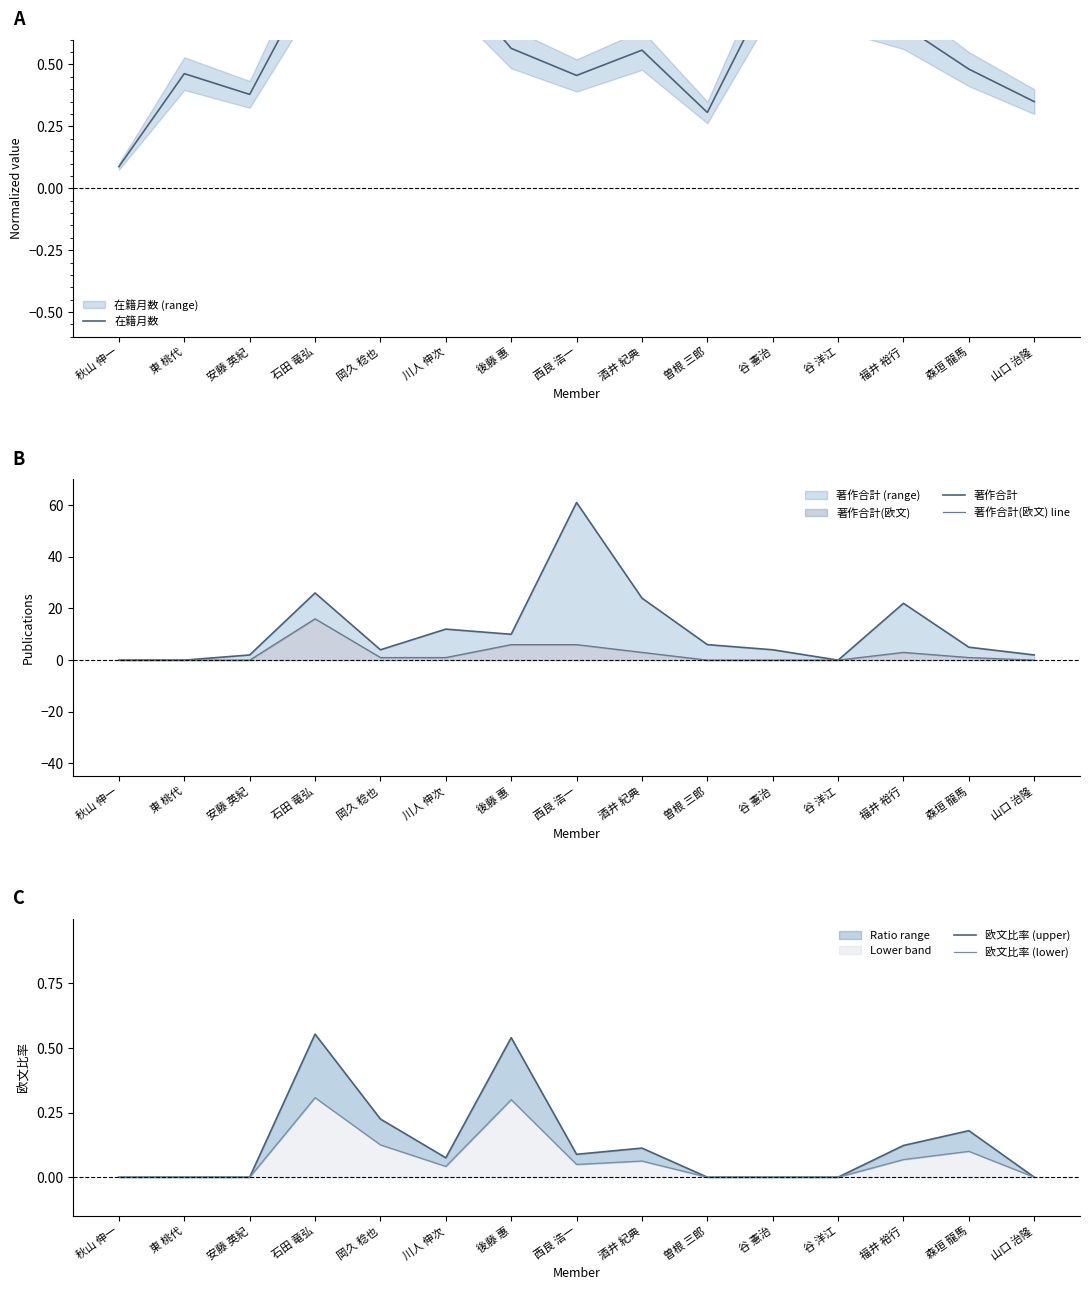

Reading left to right, extract all data points from this chart.

在籍月数: 0.1	0.5	0.4	0.9	0.9	0.9	0.6	0.5	0.6	0.3	0.8	0.7	0.7	0.5	0.4
著作合計: 0.0	0.0	2.0	26.0	4.0	12.0	10.0	61.0	24.0	6.0	4.0	0.0	22.0	5.0	2.0
著作合計(欧文) line: 0.0	0.0	0.0	16.0	1.0	1.0	6.0	6.0	3.0	0.0	0.0	0.0	3.0	1.0	0.0
欧文比率 (upper): 0.0	0.0	0.0	0.6	0.2	0.1	0.5	0.1	0.1	0.0	0.0	0.0	0.1	0.2	0.0
欧文比率 (lower): 0.0	0.0	0.0	0.3	0.1	0.0	0.3	0.0	0.1	0.0	0.0	0.0	0.1	0.1	0.0